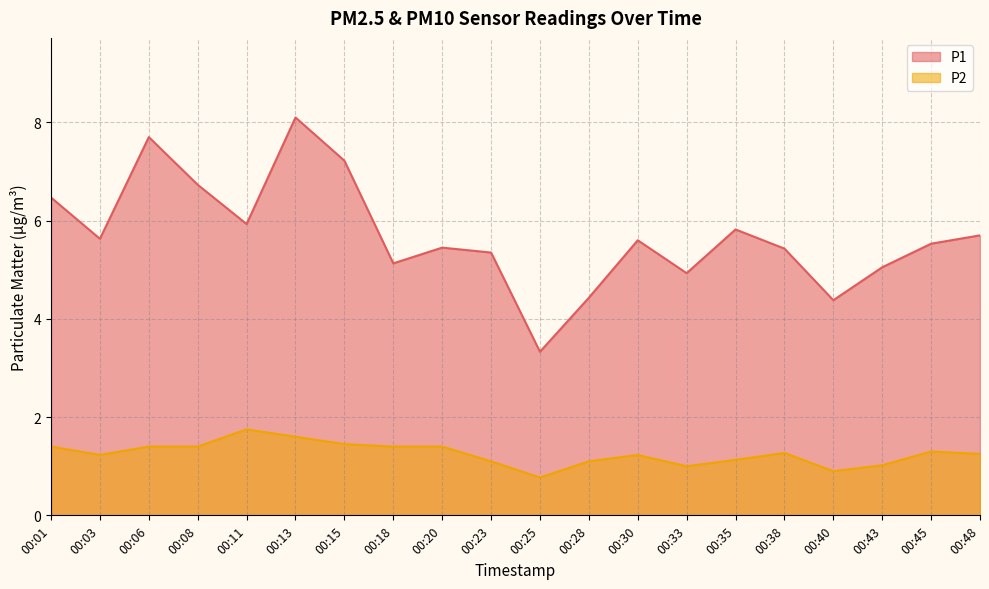

List the series in order of their peak value, lowest first.

P2, P1